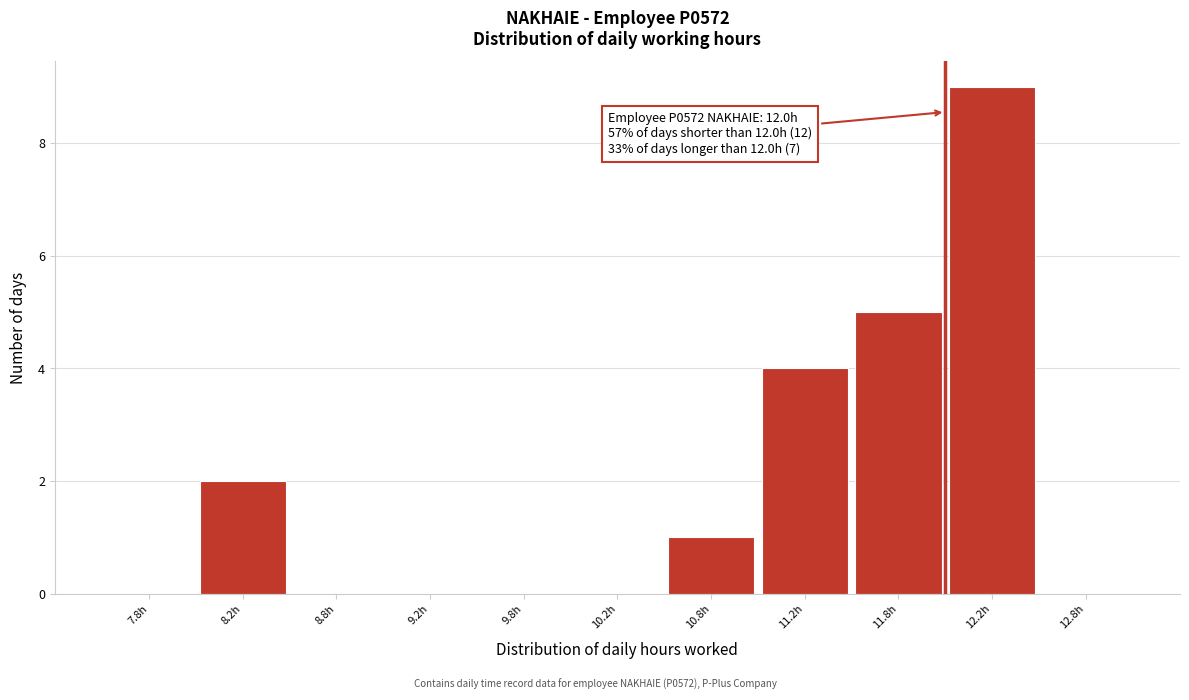

Which range on the x-axis has the tallest bar?

12.0 to 12.5